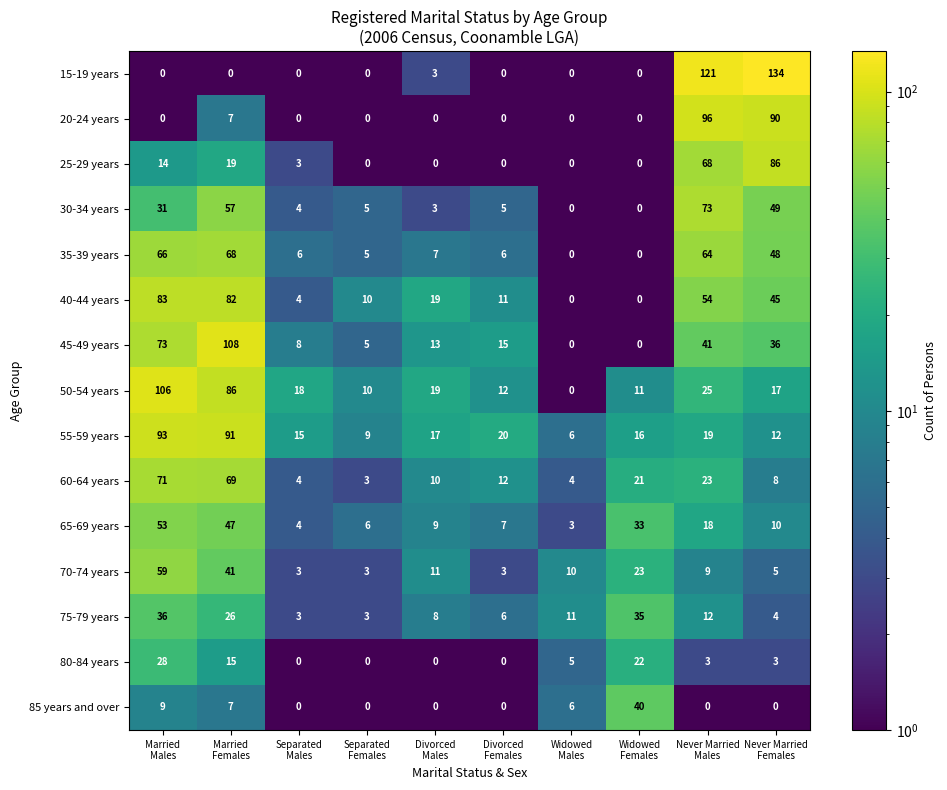

What is the sum of all 75-79 years values?

144